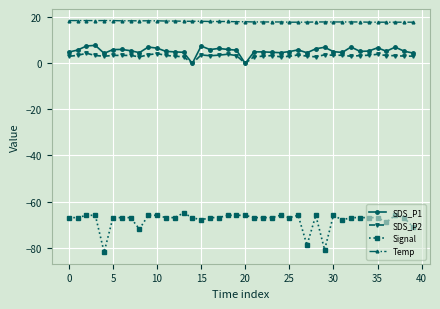

True or false: Signal and SDS_P2 cross at least once.

False